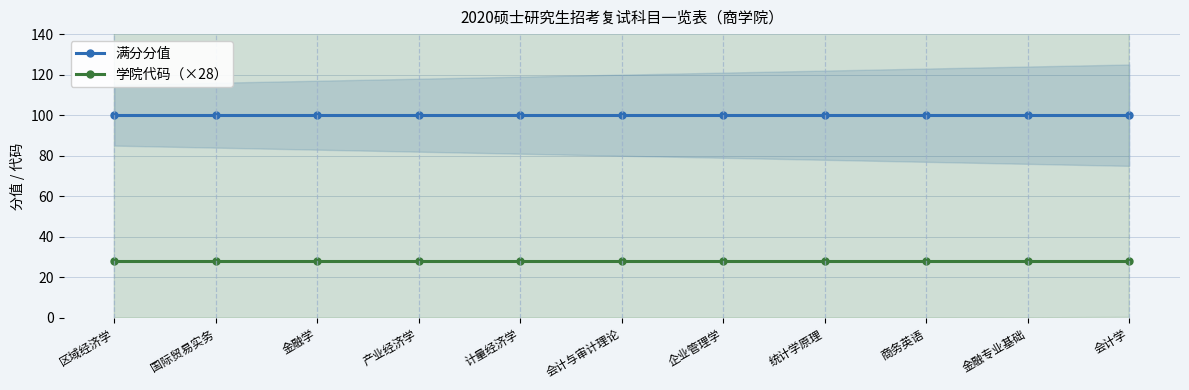

What is the label of the 6th point from the left?

会计与审计理论